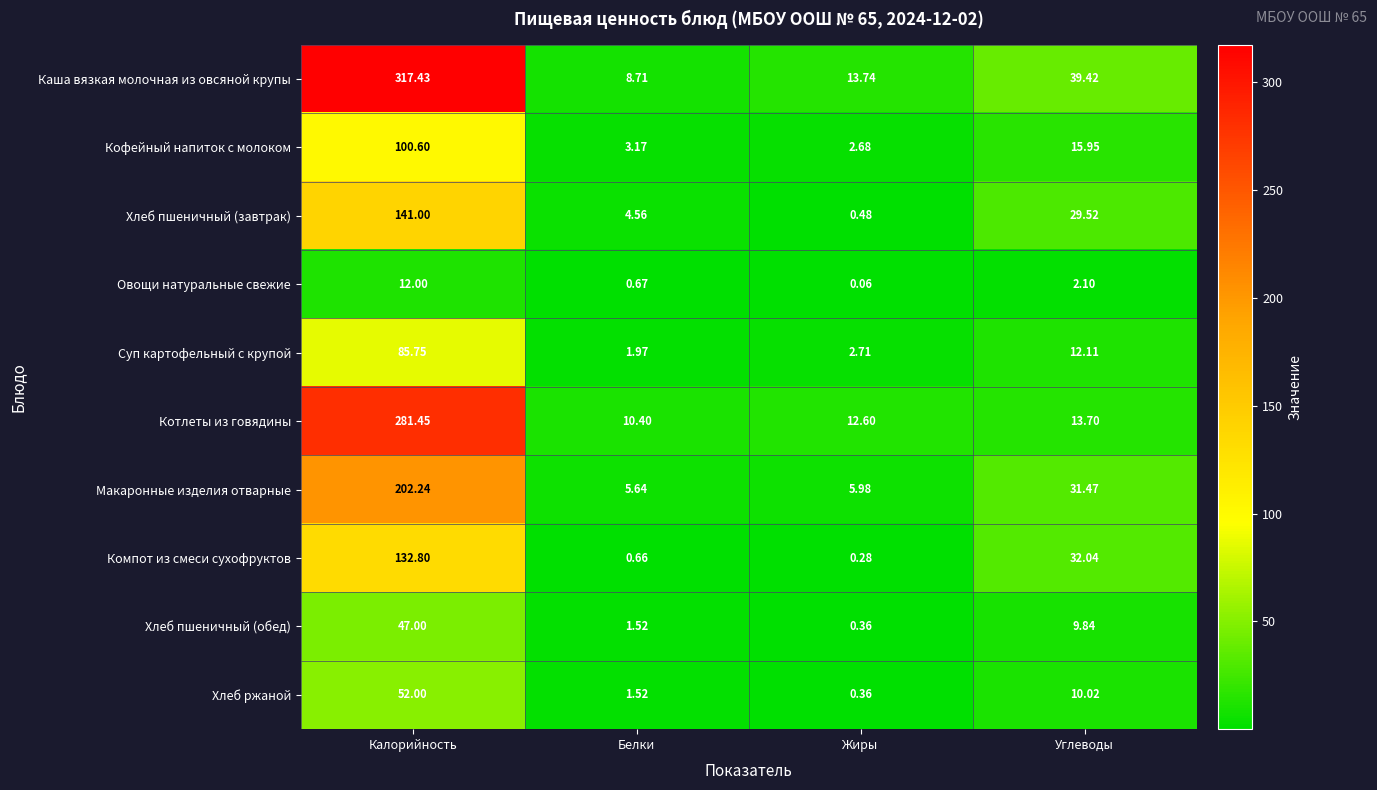

Rank the series by their maximum value, from lowest to highest.

Овощи натуральные свежие, Хлеб пшеничный (обед), Хлеб ржаной, Суп картофельный с крупой, Кофейный напиток с молоком, Компот из смеси сухофруктов, Хлеб пшеничный (завтрак), Макаронные изделия отварные, Котлеты из говядины, Каша вязкая молочная из овсяной крупы